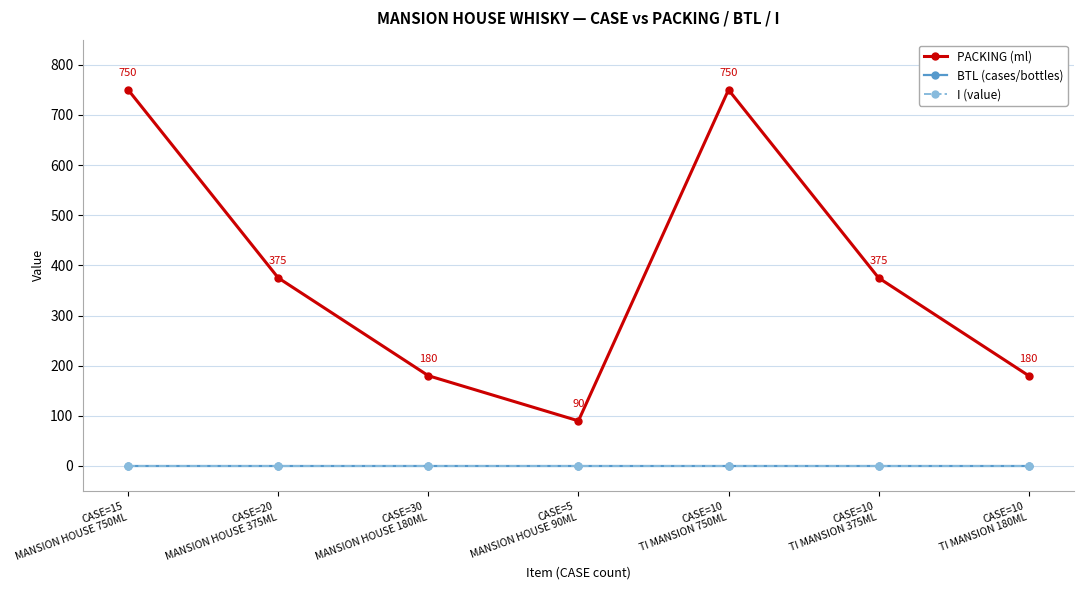

The value of PACKING (ml) at CASE=20
MANSION HOUSE 375ML is 375. True or false?

True